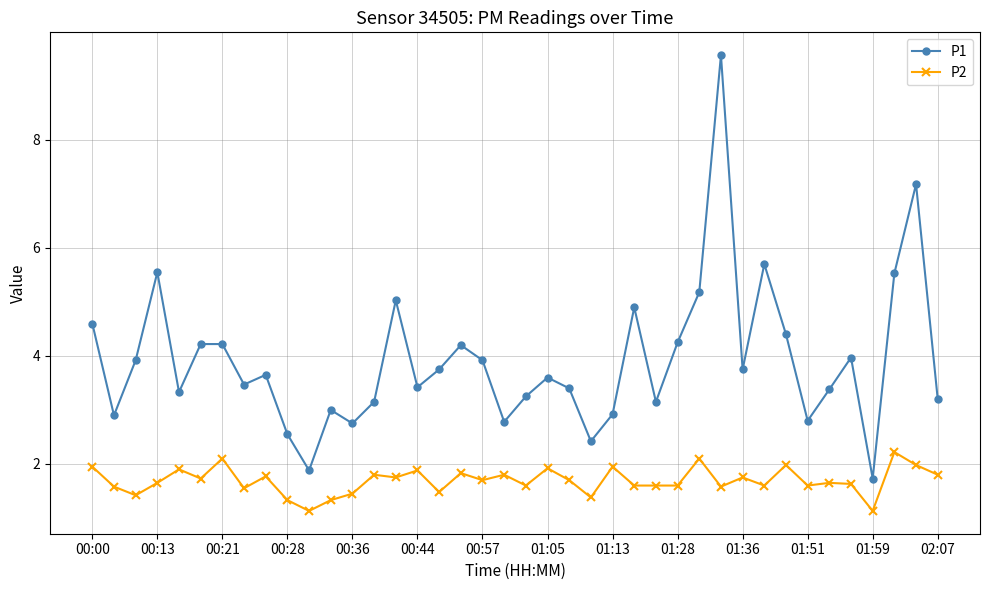

Which series has the largest total across all categories?

P1